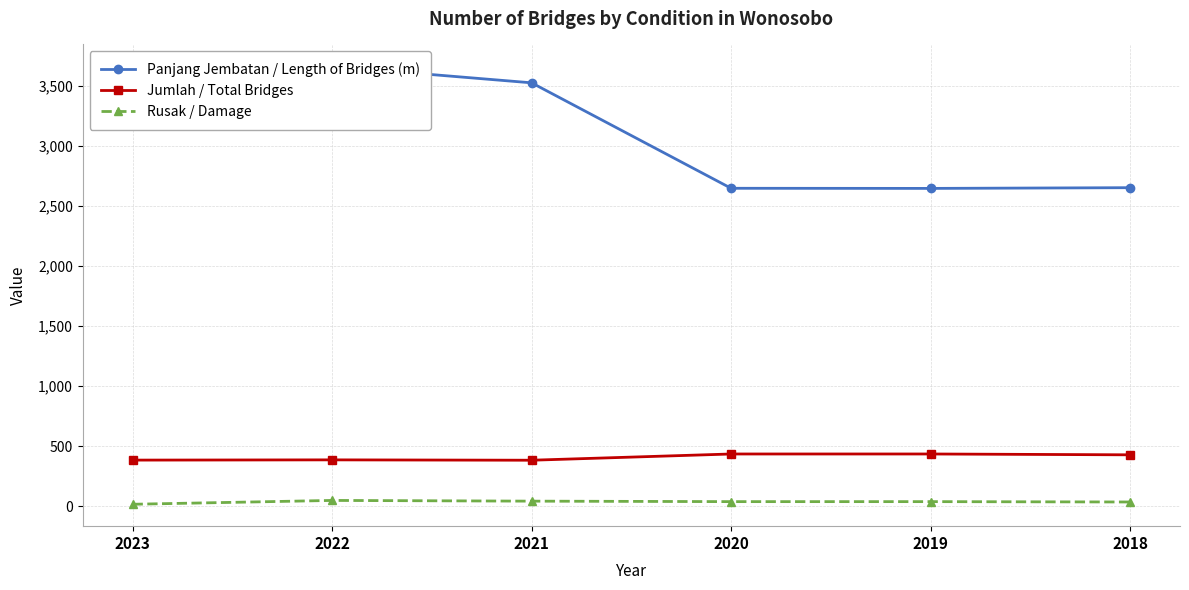

Rank the series at 2019 from highest to lowest value.

Panjang Jembatan / Length of Bridges (m), Jumlah / Total Bridges, Rusak / Damage